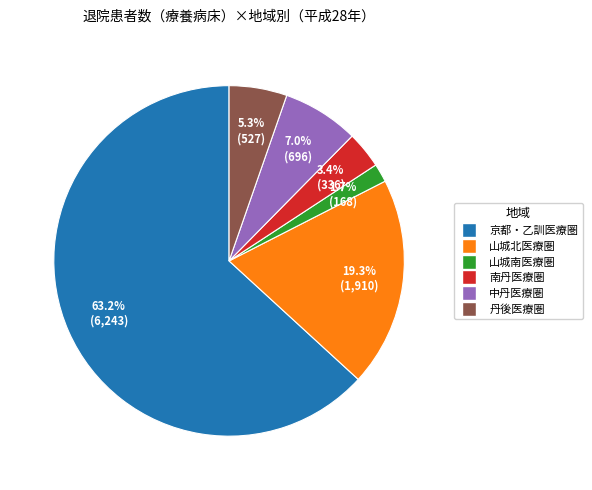

Rank the categories by value from highest to lowest.

京都・乙訓医療圏, 山城北医療圏, 中丹医療圏, 丹後医療圏, 南丹医療圏, 山城南医療圏